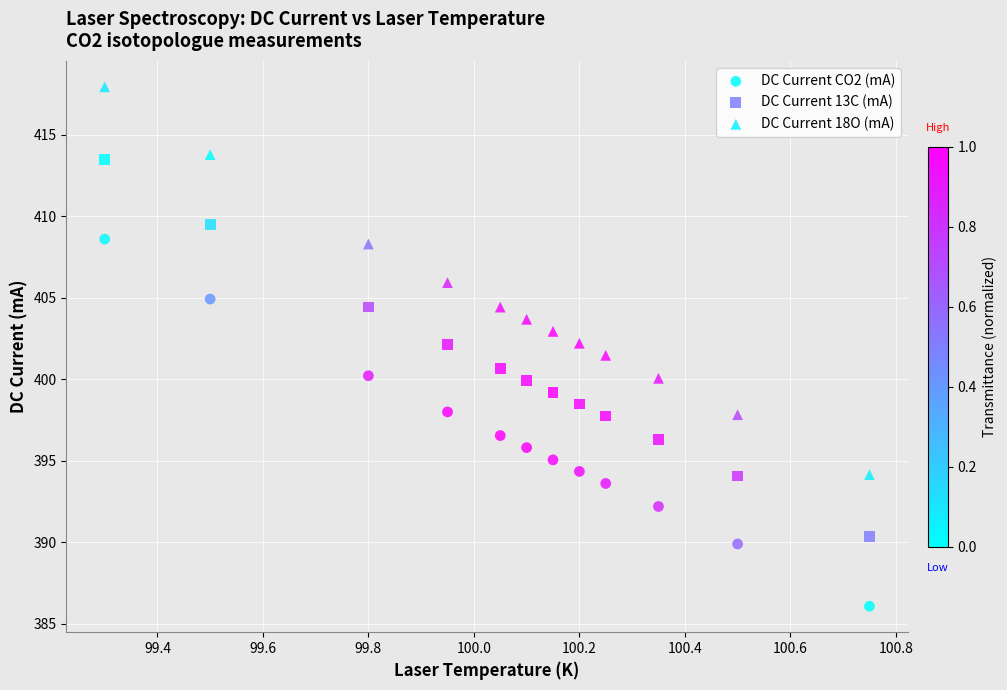

Which series reaches the maximum Y coordinate?

DC Current 18O (mA)